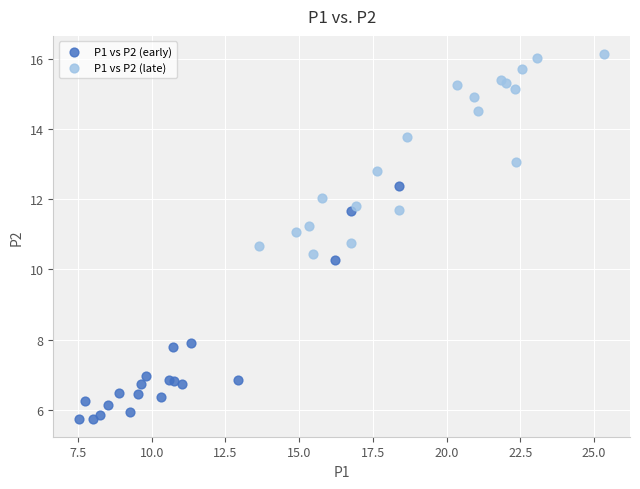

Which series contains the highest Y value?

P1 vs P2 (late)